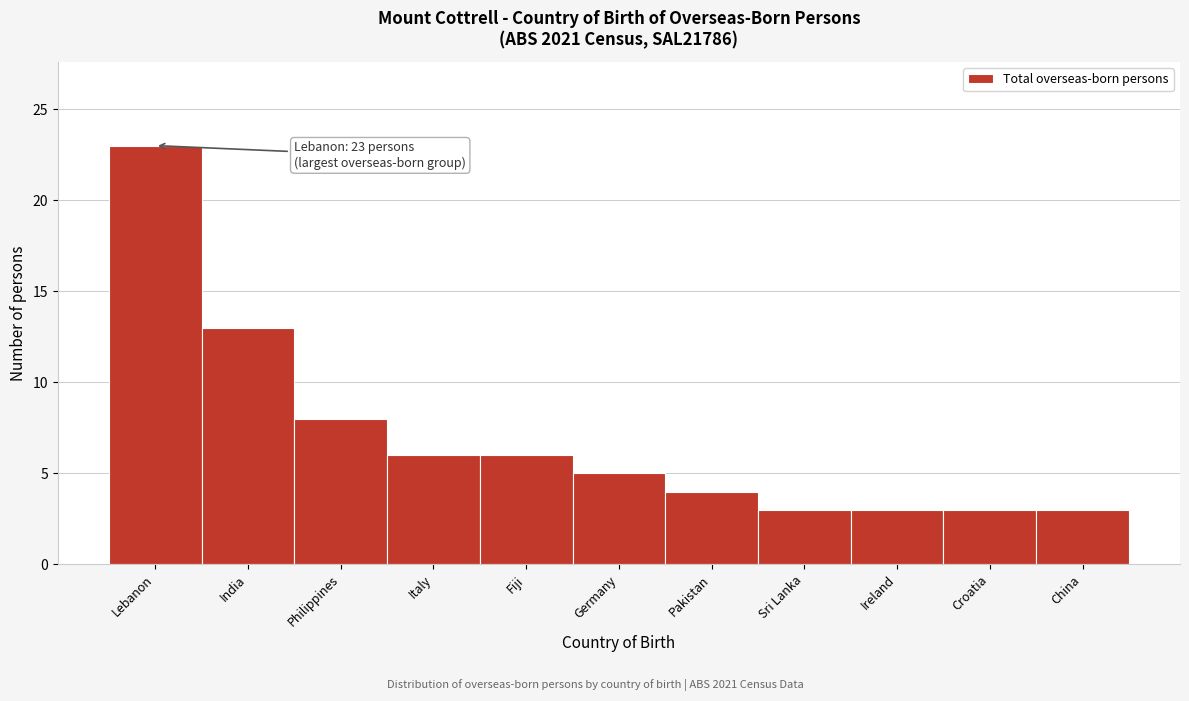

Reading left to right, transcribe all the data shown in this chart.

23	13	8	6	6	5	4	3	3	3	3